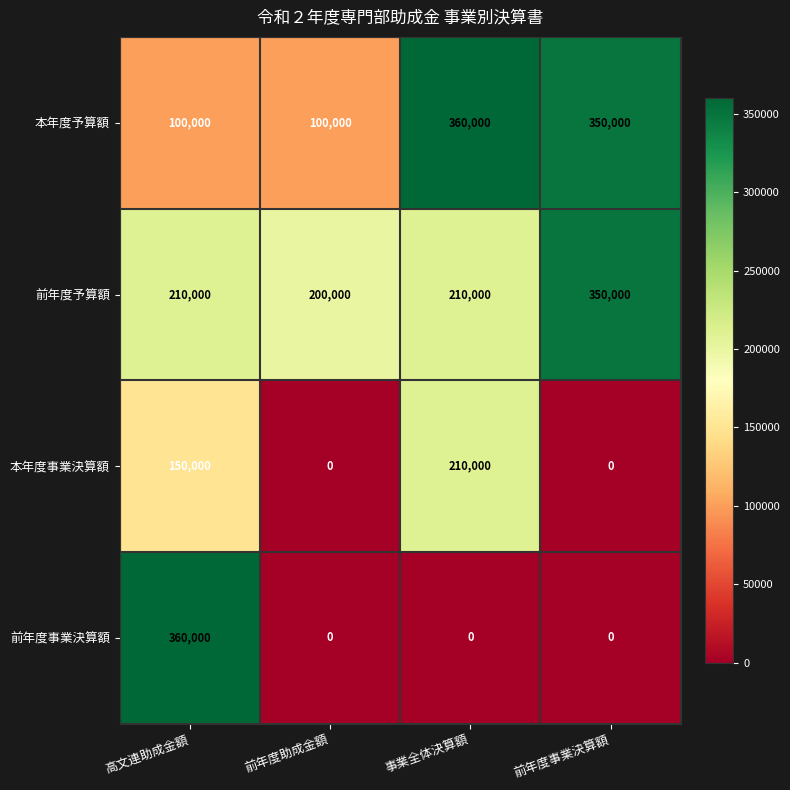

At which label is 本年度予算額 closest to 230000?

前年度事業決算額